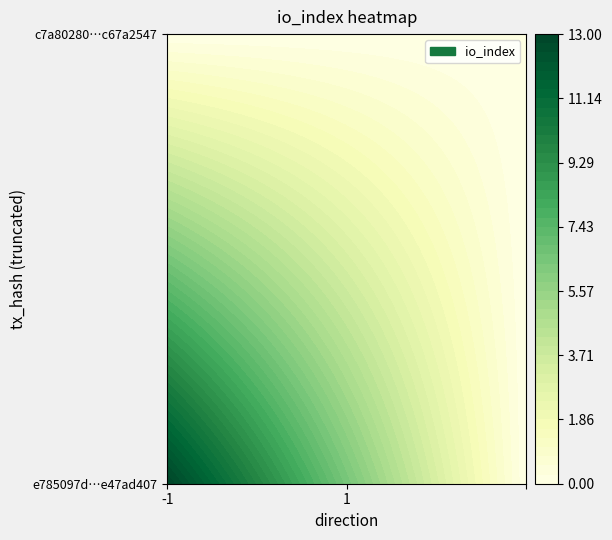

Which category has the lowest value in the e785097d0c41e8e47ad407f9262556164dc4626 series?

1